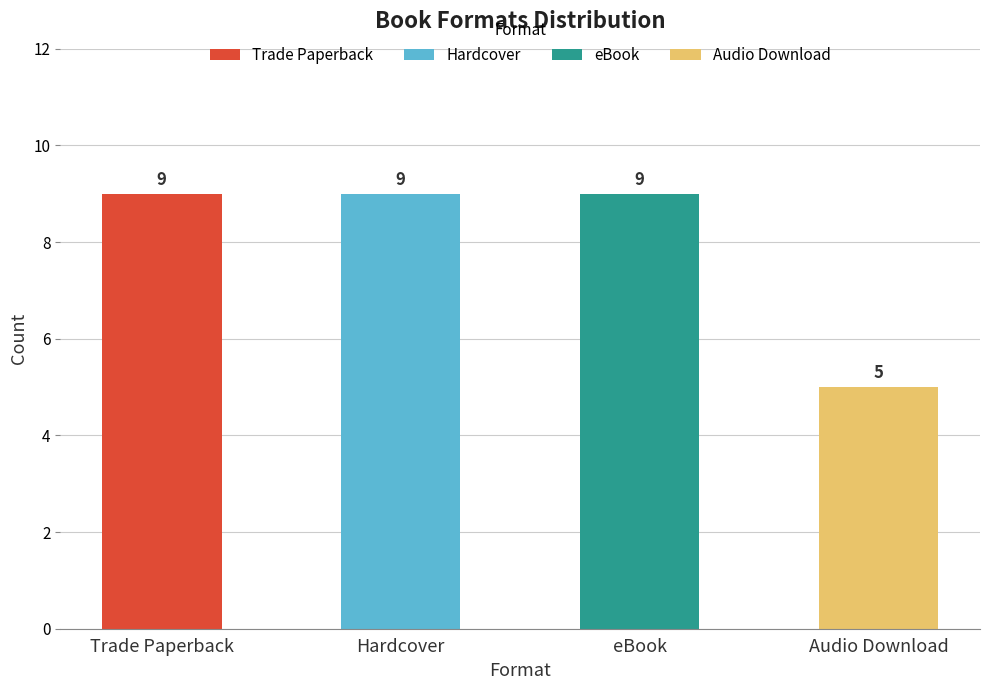

At which category does the chart reach its minimum across all series?

Audio Download